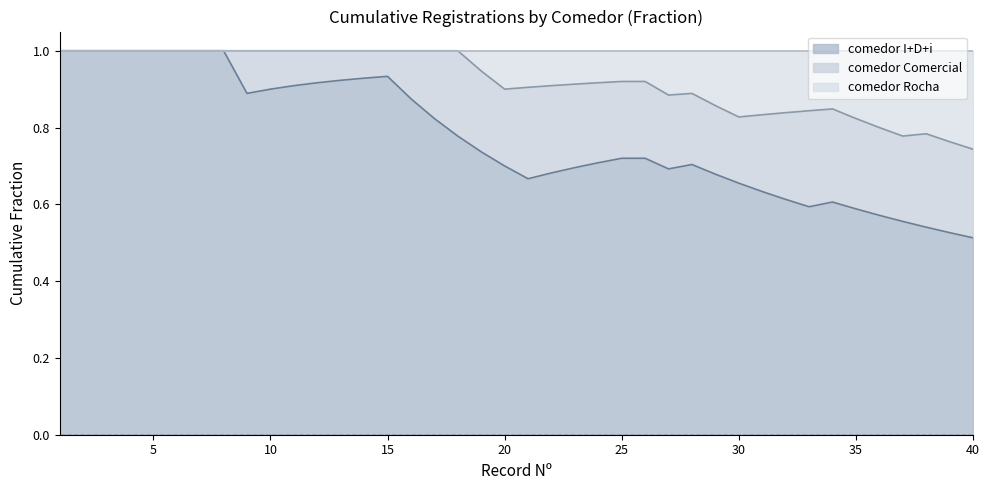

True or false: comedor Rocha boundary has more than 2 points higher than both neighbors.

False